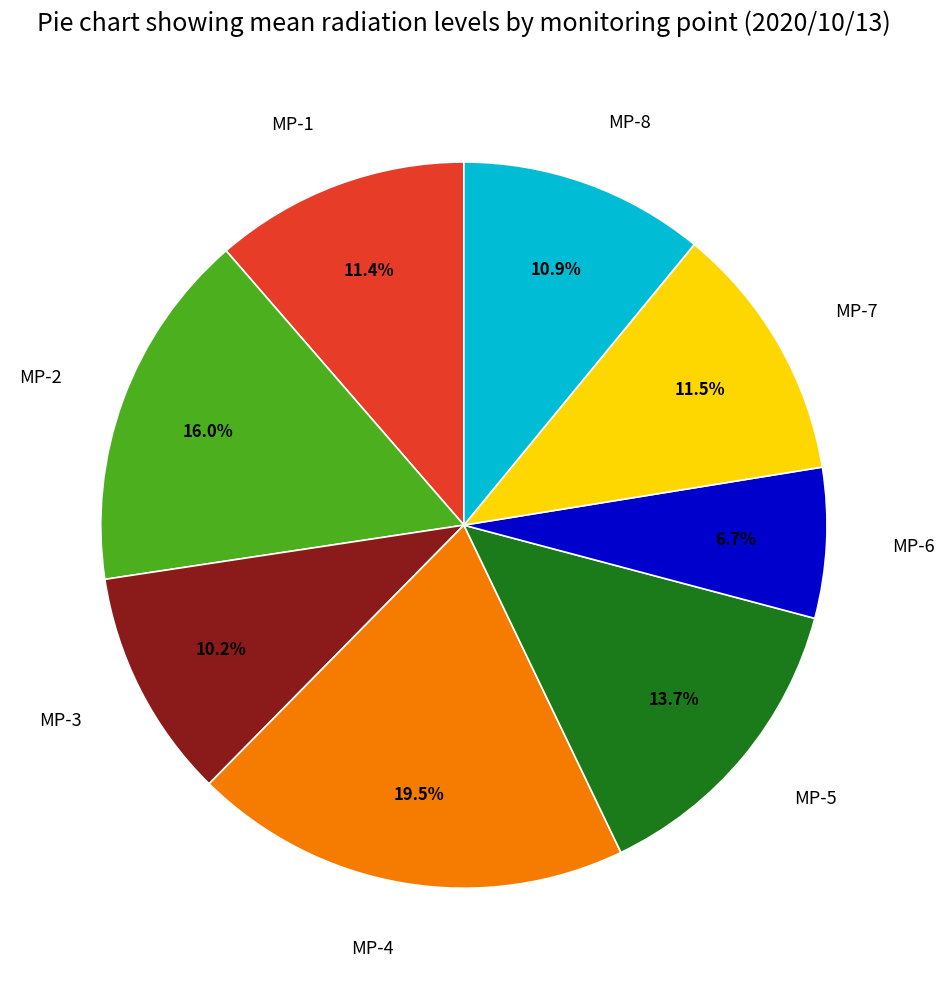

To the nearest percent, what is the combined percentage of MP-5 and MP-8?

25%